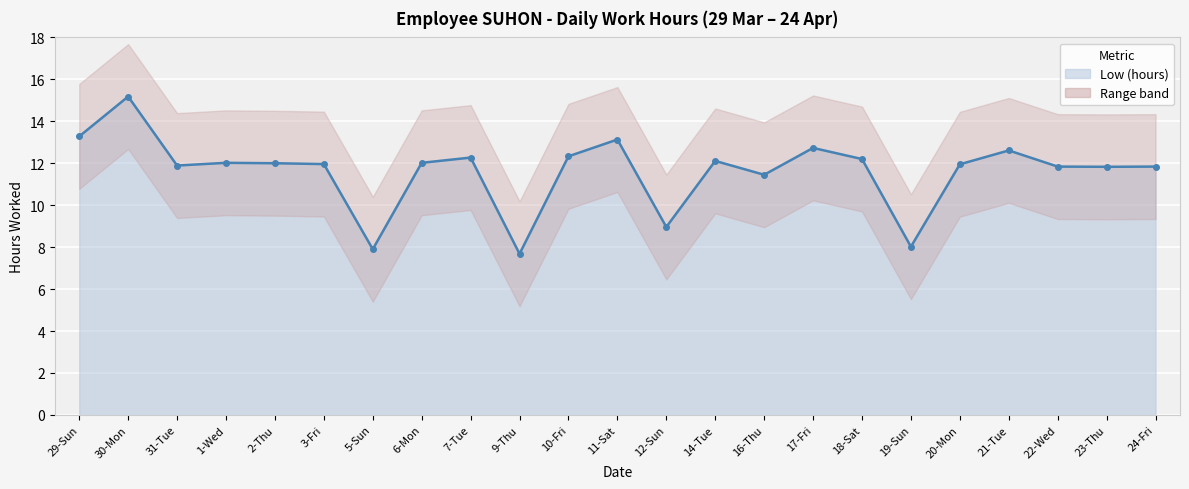

Reading left to right, extract all data points from this chart.

13.3	15.2	11.9	12.0	12.0	12.0	7.9	12.0	12.3	7.7	12.3	13.1	9.0	12.1	11.4	12.7	12.2	8.0	11.9	12.6	11.8	11.8	11.8